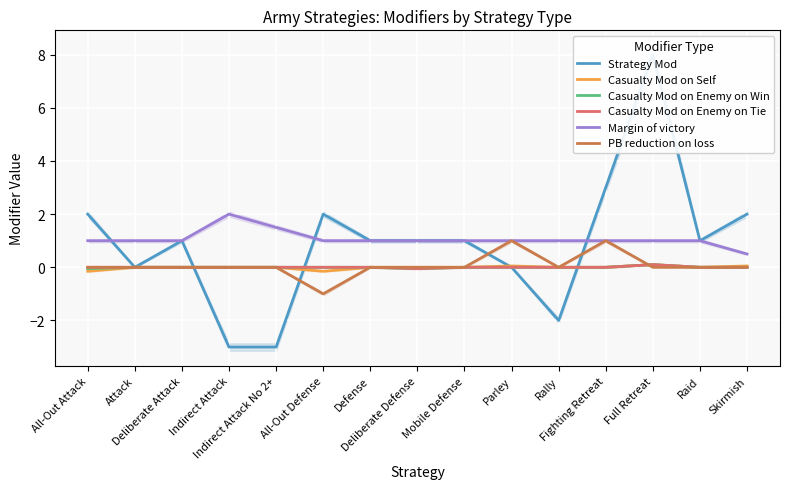

Which category has the highest value in the Casualty Mod on Self series?

Full Retreat